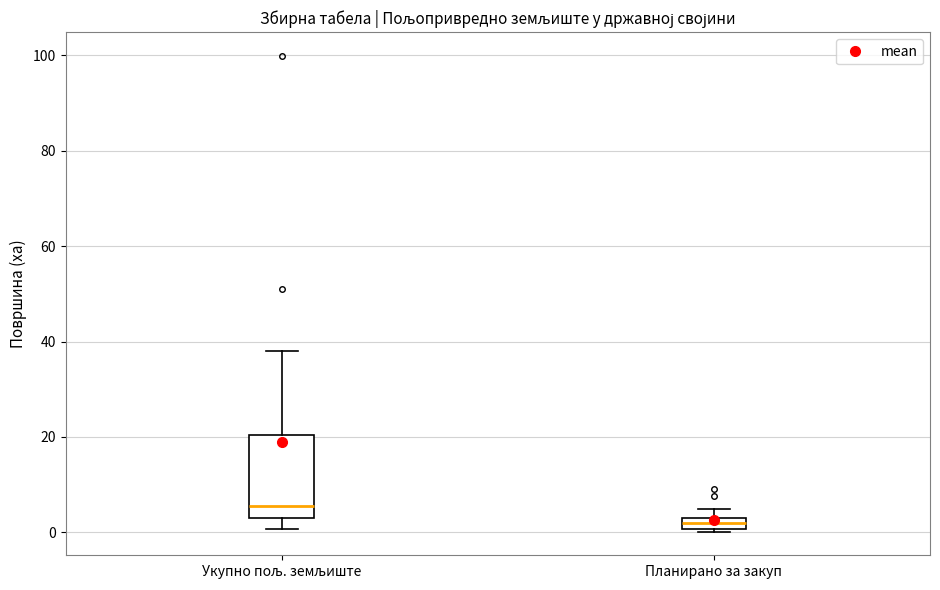

Where does the upper whisker of the box for Укупно пољ. земљиште end on the y-axis? The values are not printed on the chart, so give them approximately, as read against the axis.

38